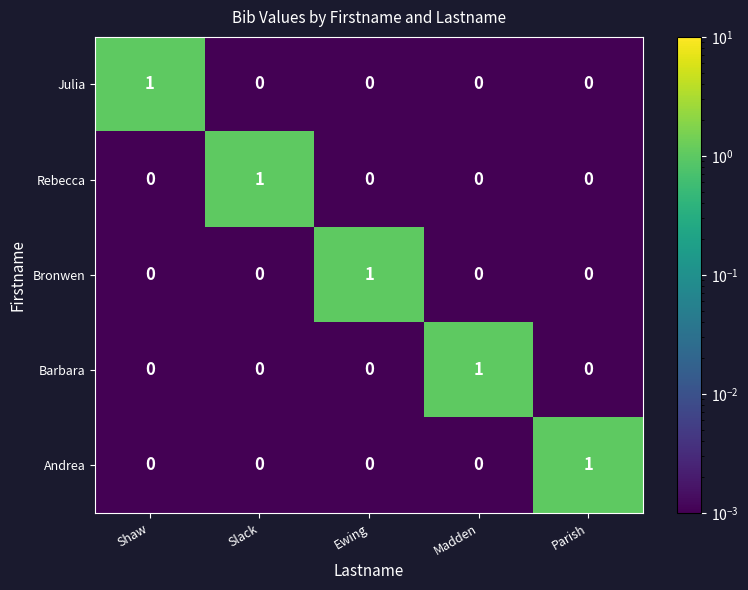

At how many categories does at least one series exceed 0?

5